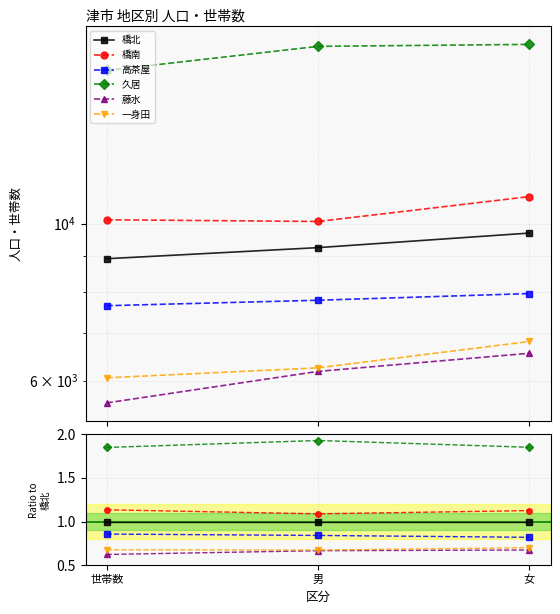

What is the difference between the highest and lowest values at 女?

1.2